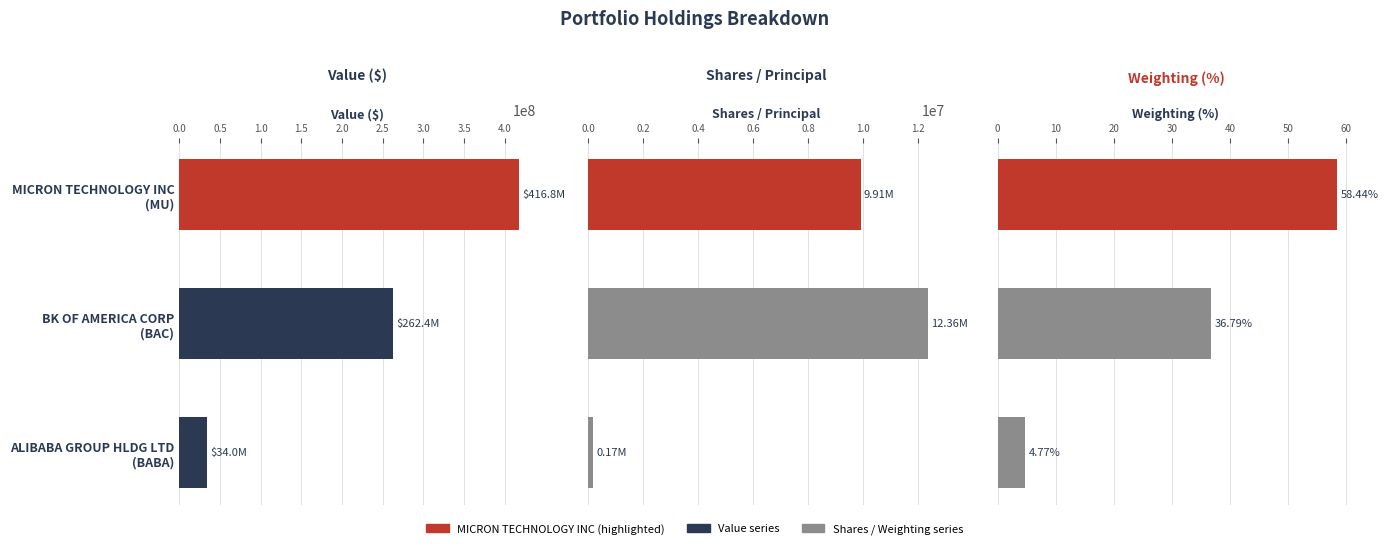

At MICRON TECHNOLOGY INC (MU), list the series in order from largest to smallest.

Value ($), Shares / Principal, Weighting (%)